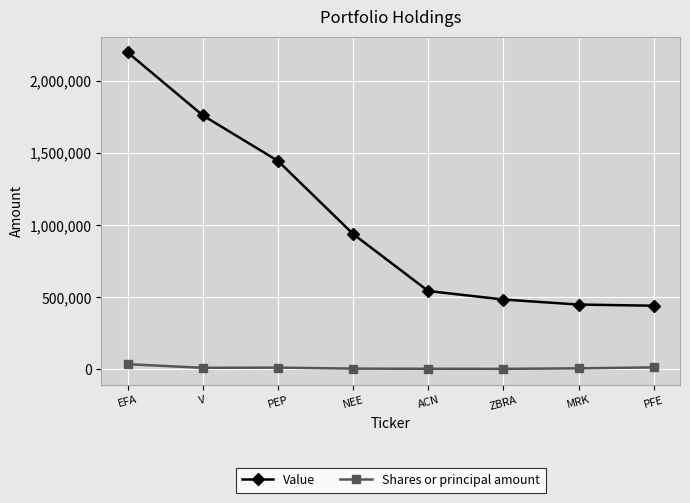

Which series has the largest range (max minus min)?

Value